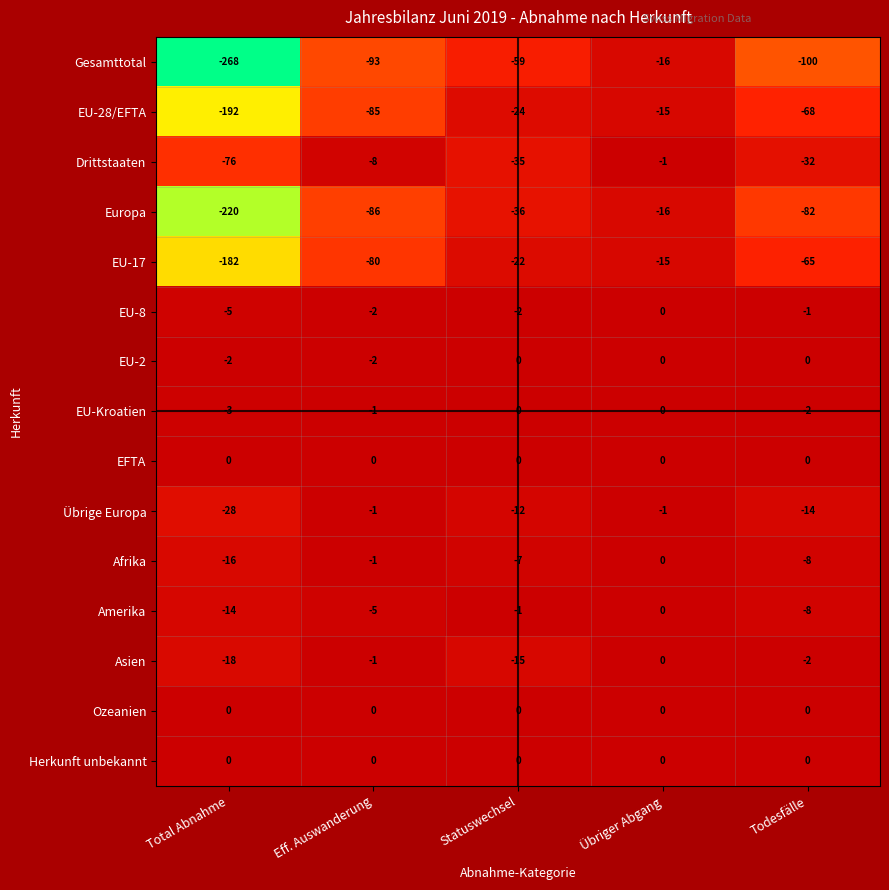

The value of Übrige Europa at Eff. Auswanderung is -1. True or false?

True